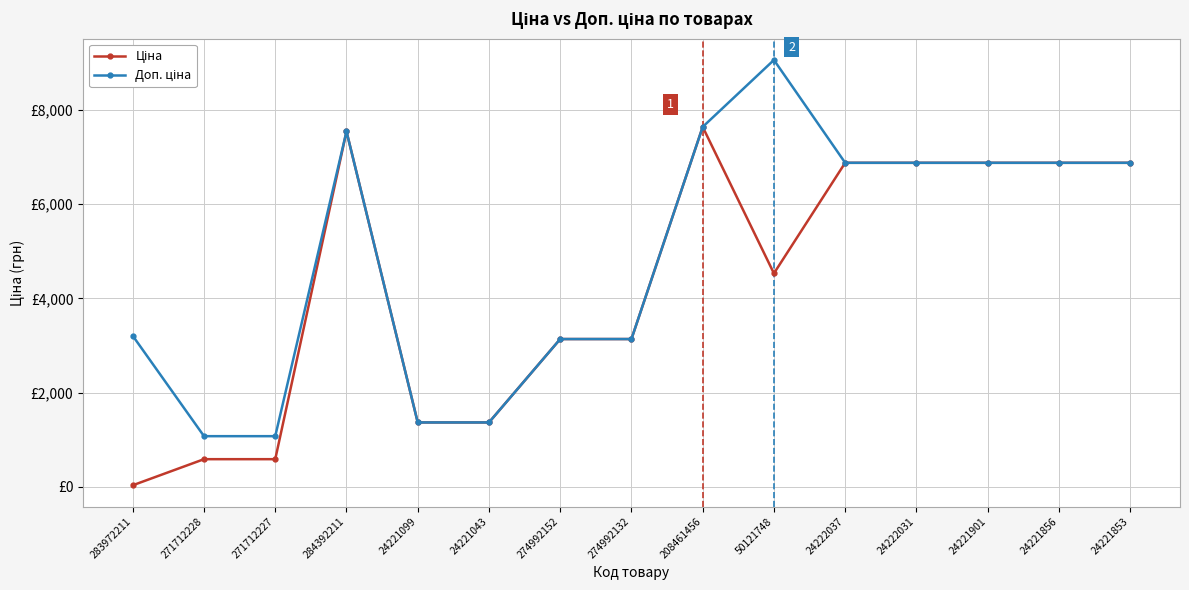

Does the chart have visible grid lines?

Yes